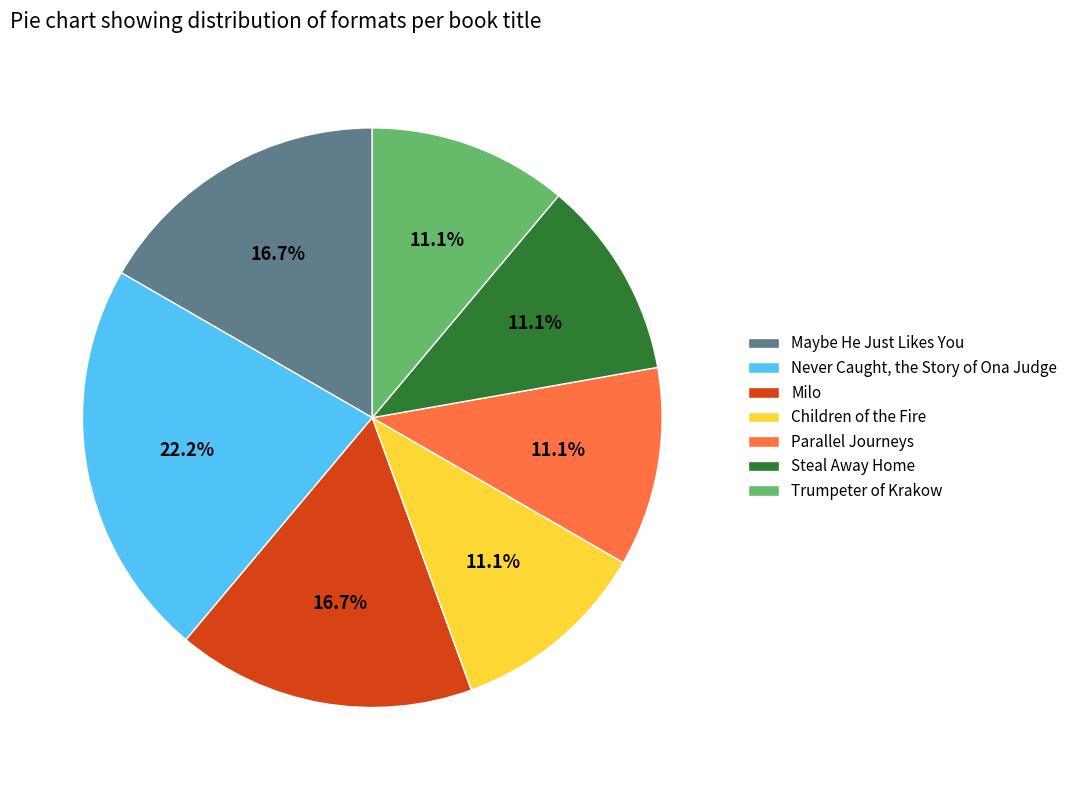

Which slice is the largest?

Never Caught, the Story of Ona Judge